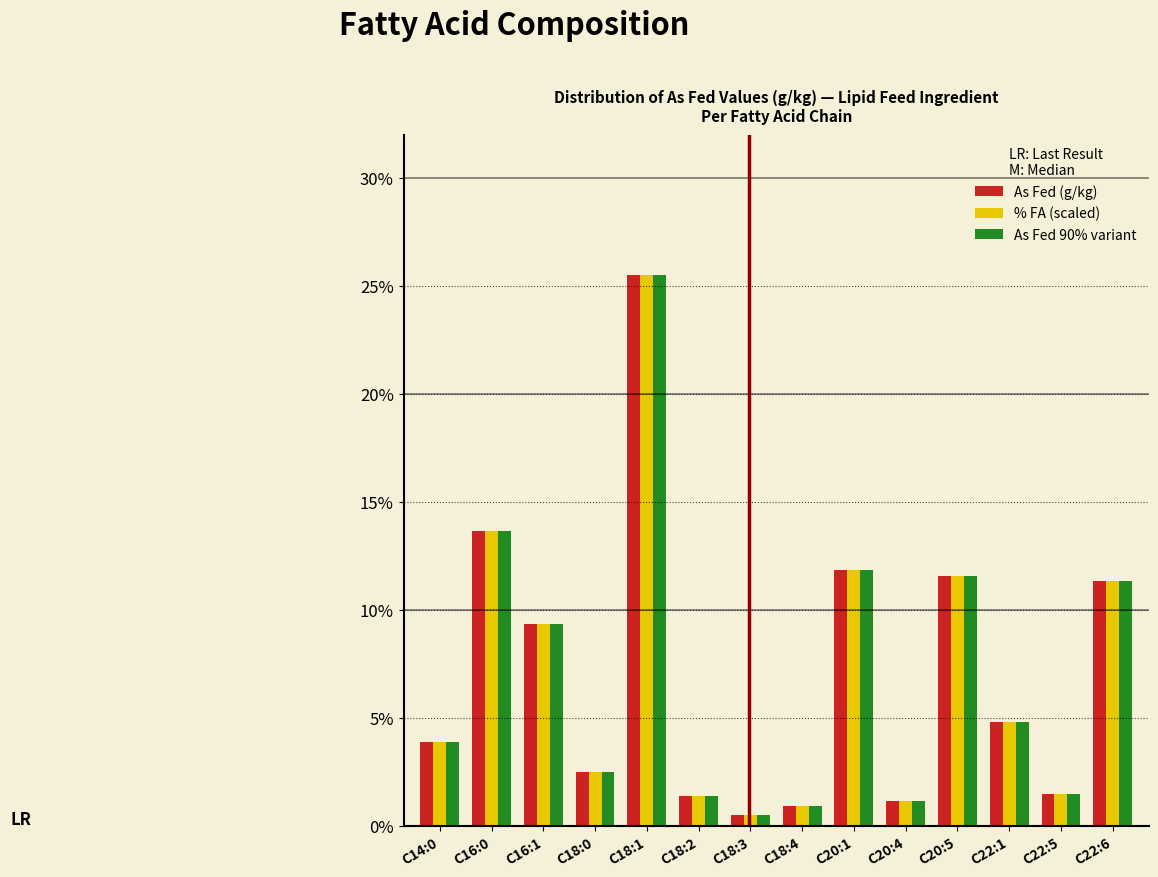

What is the highest value of the As Fed 90% variant series?

25.5